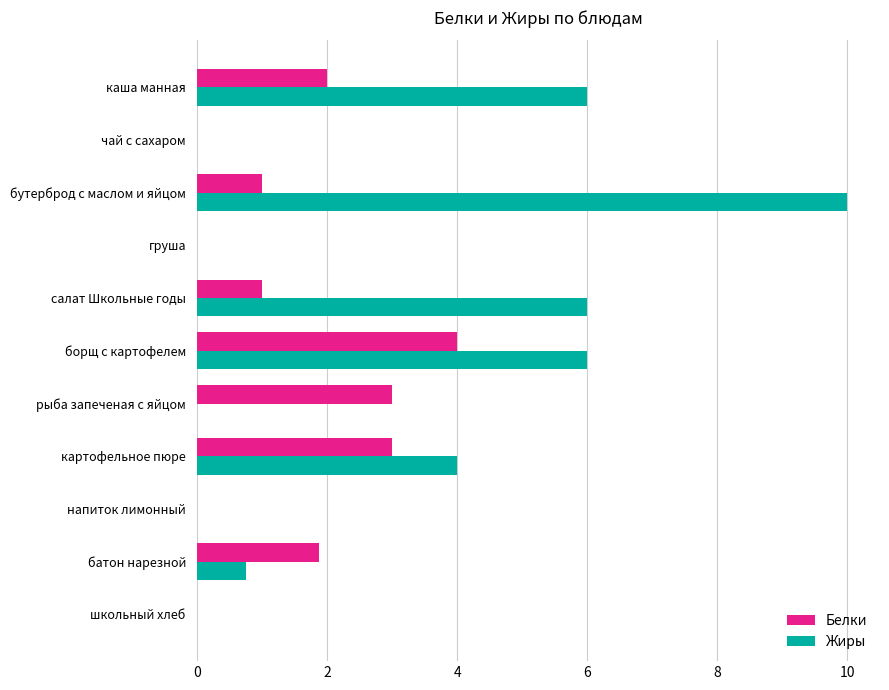

How many categories are shown in the chart?

11